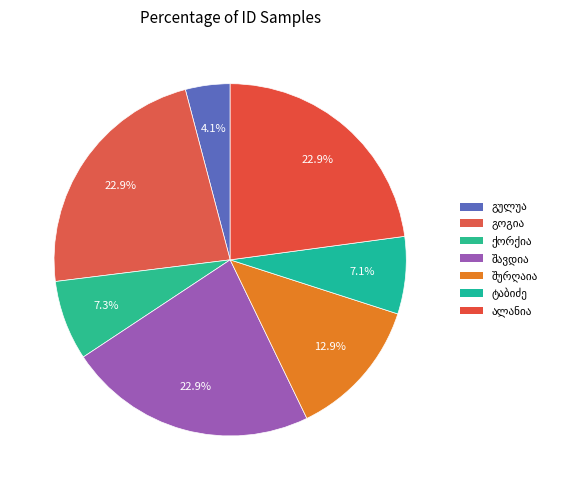

How many segments does this pie chart have?

7